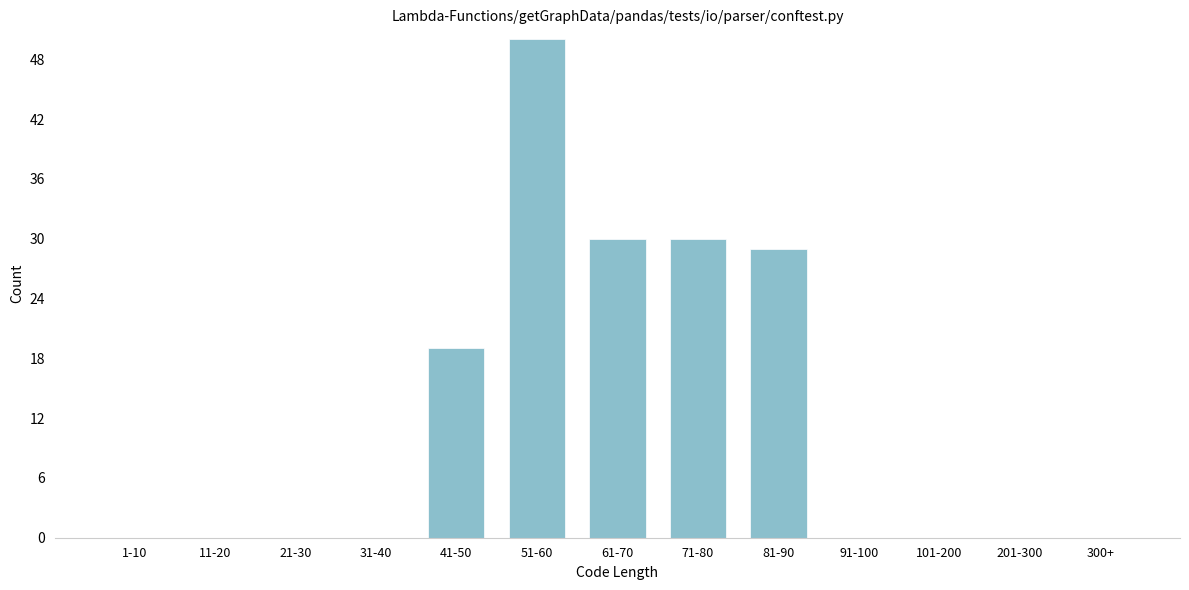

Reading right to left, transcribe all the data shown in this chart.

300+=0	201-300=0	101-200=0	91-100=0	81-90=29	71-80=30	61-70=30	51-60=50	41-50=19	31-40=0	21-30=0	11-20=0	1-10=0